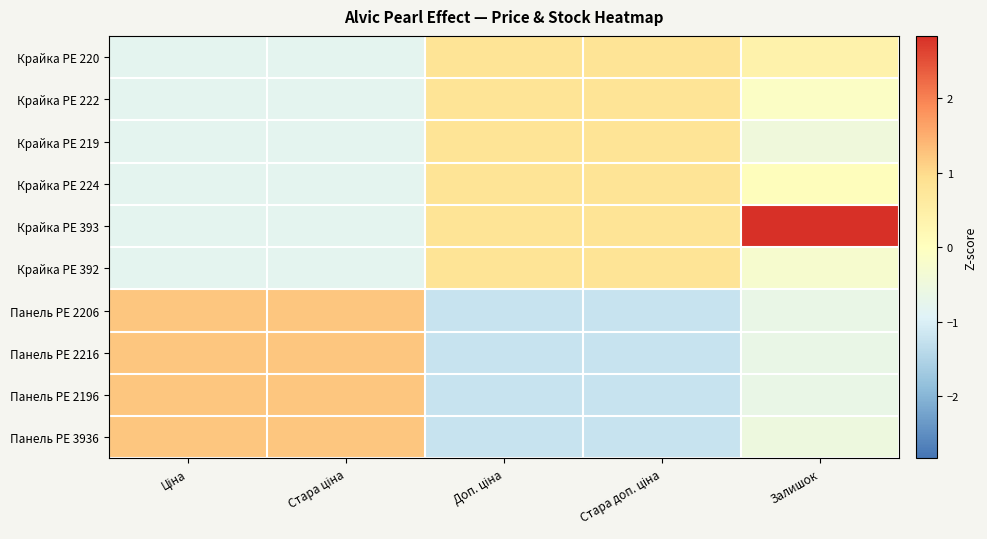

Between Стара ціна and Залишок, which series saw the biggest shift?

Крайка PE 393